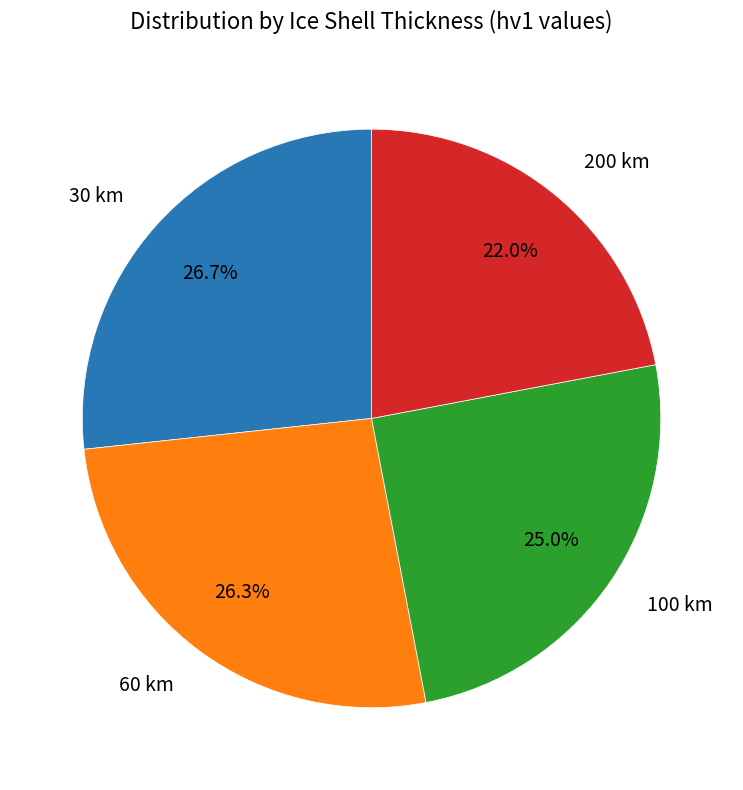

Which slice is the smallest?

200 km